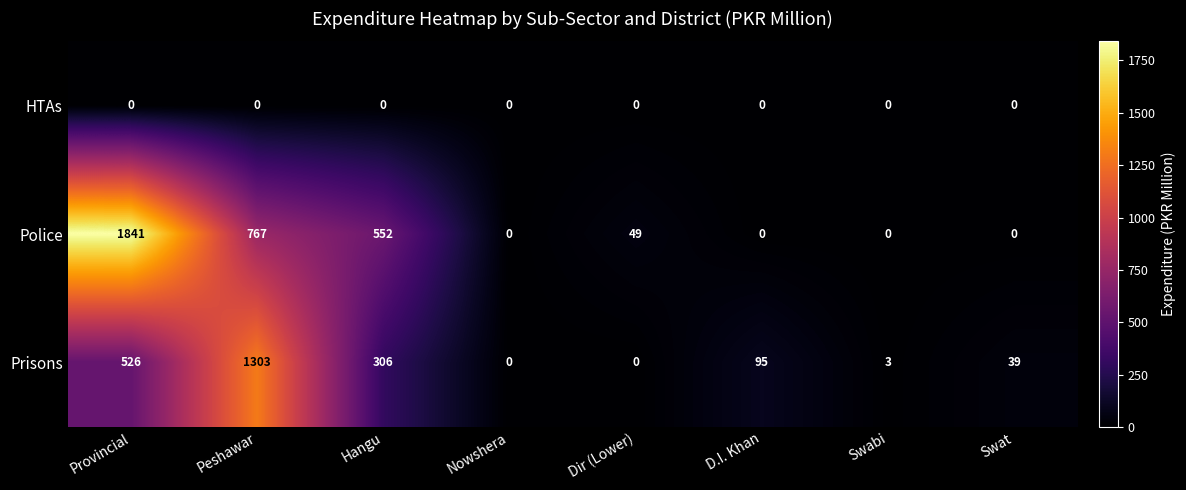

How many positive values does the Prisons series have?

6